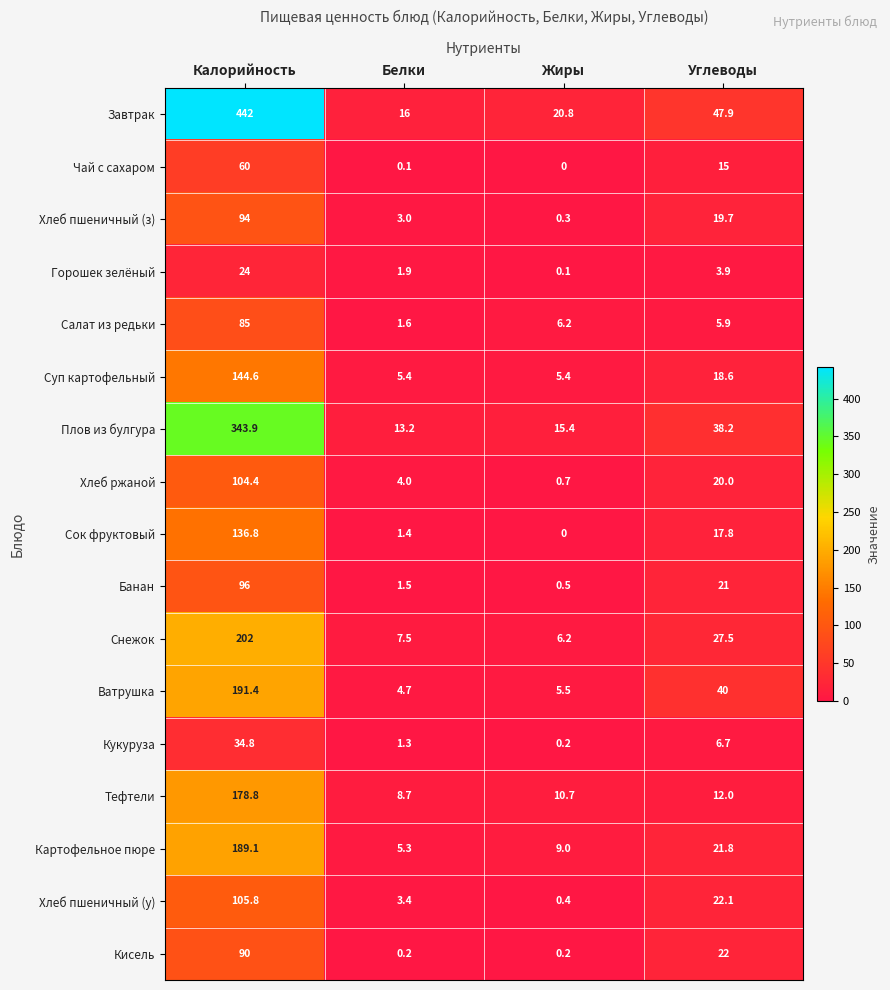

List the series in order of their peak value, highest first.

Завтрак, Плов из булгура, Снежок, Ватрушка, Картофельное пюре, Тефтели, Суп картофельный, Сок фруктовый, Хлеб пшеничный (у), Хлеб ржаной, Банан, Хлеб пшеничный (з), Кисель, Салат из редьки, Чай с сахаром, Кукуруза, Горошек зелёный